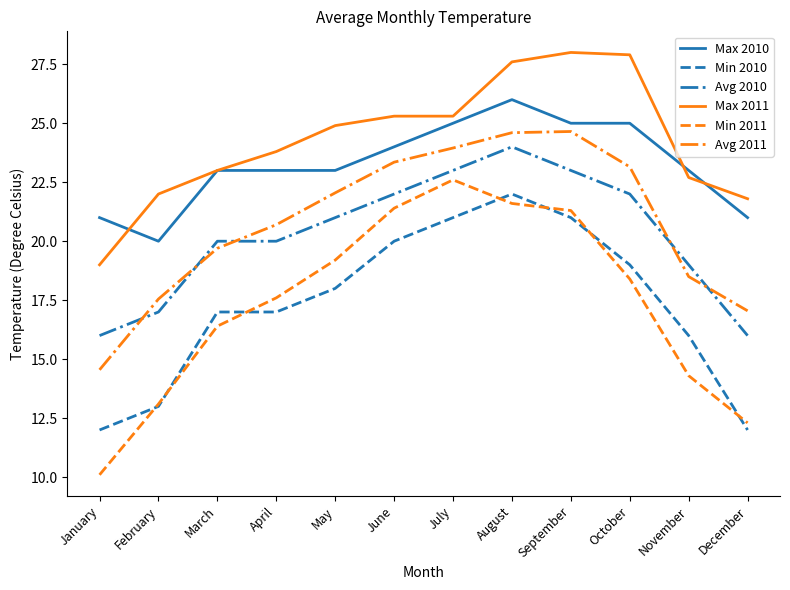

Which category has the highest value in the Min 2011 series?

July